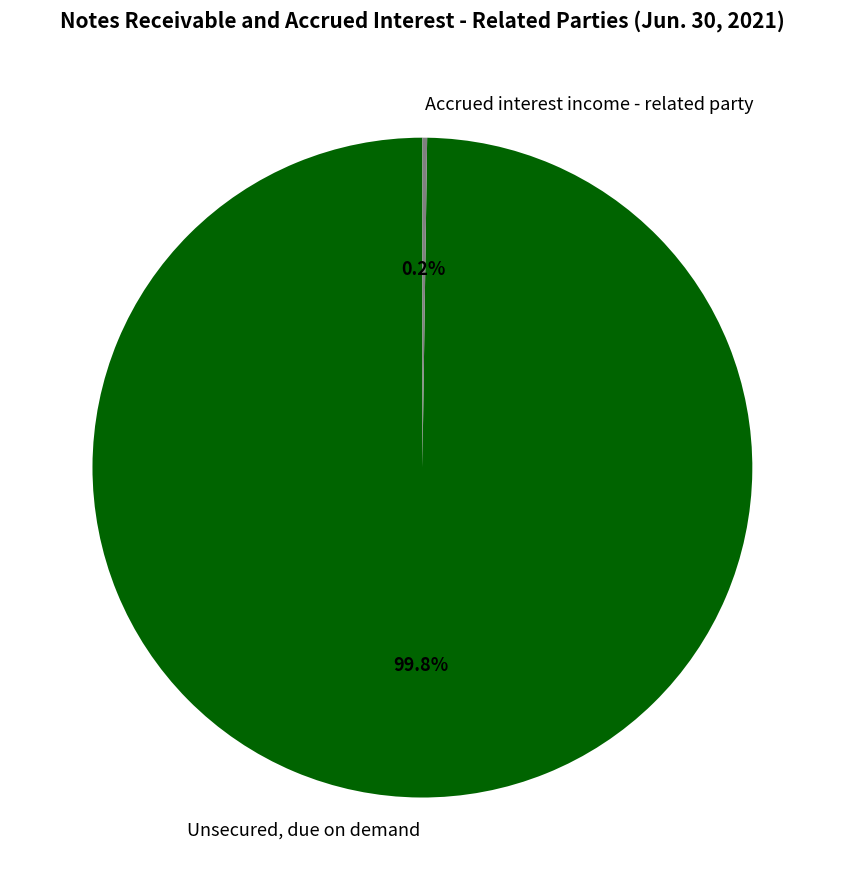

To the nearest percent, what is the difference between the largest and smallest slice percentages?

100%